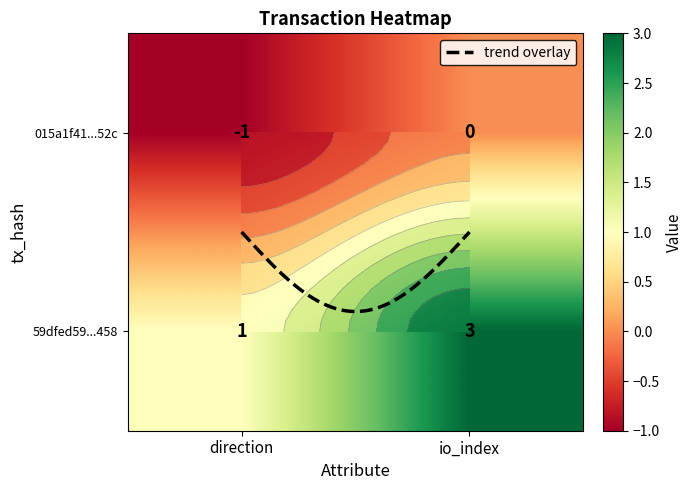

True or false: 59dfed598d54dc734badd572957cef51650a458 has a value of 0 at 0.

False